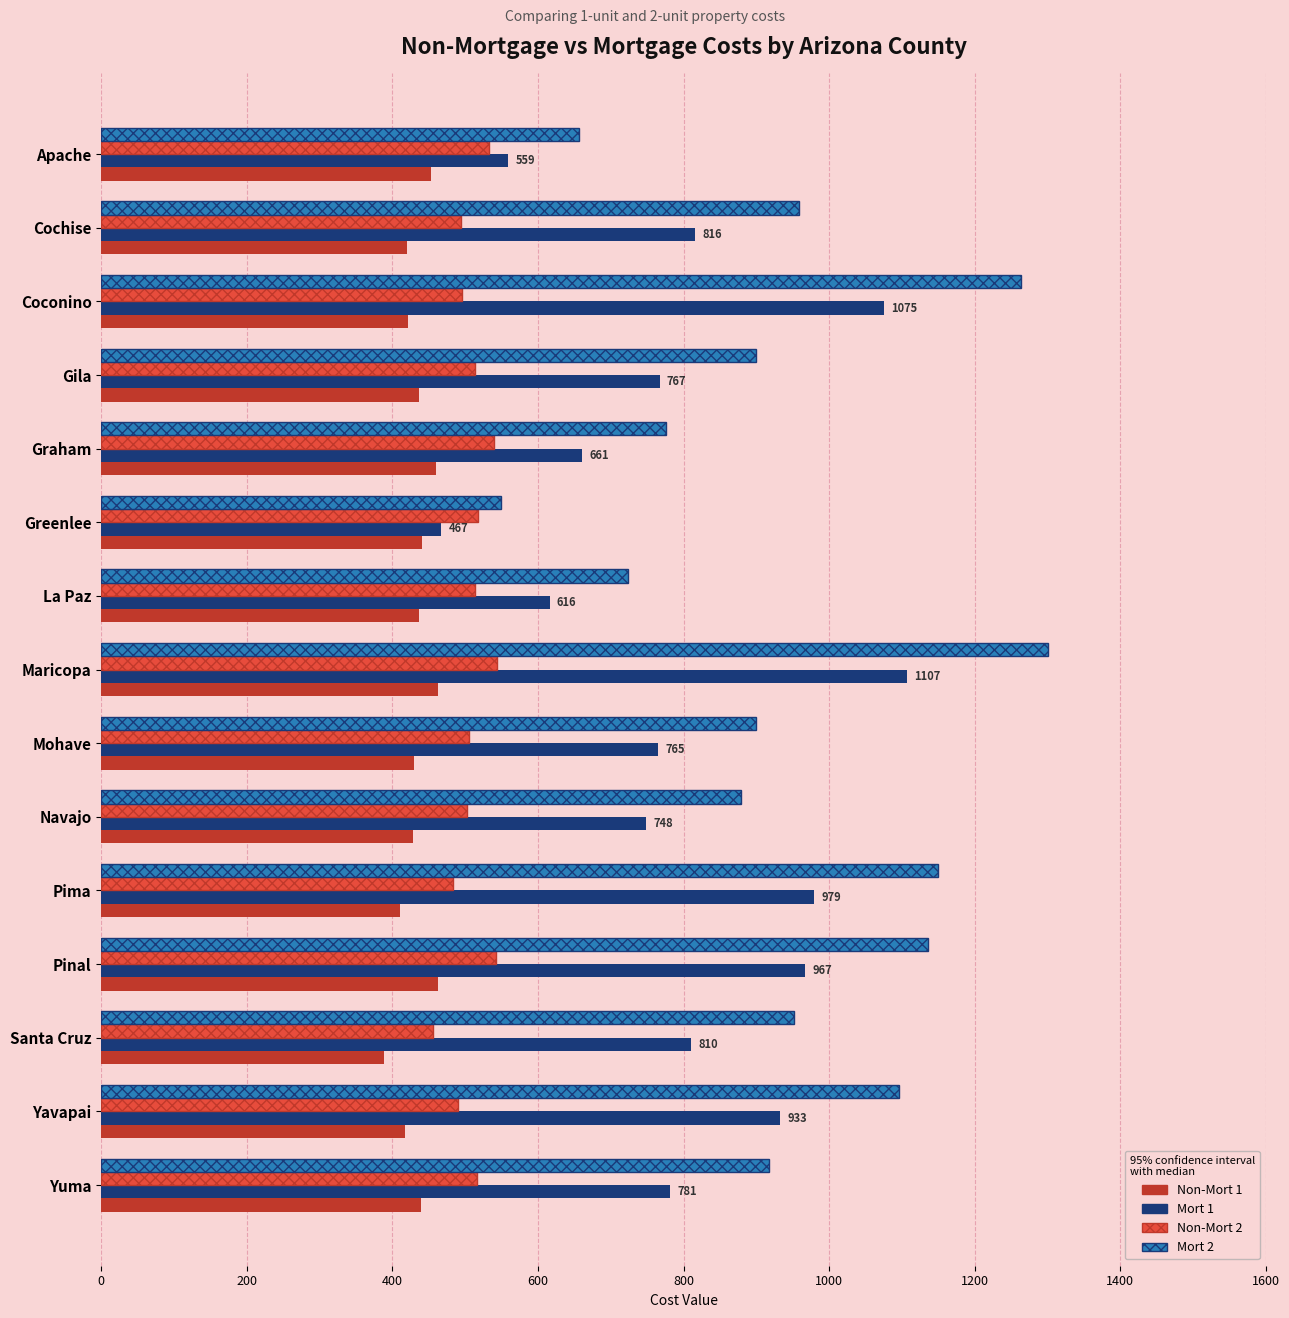

What is the smallest value displayed?

388